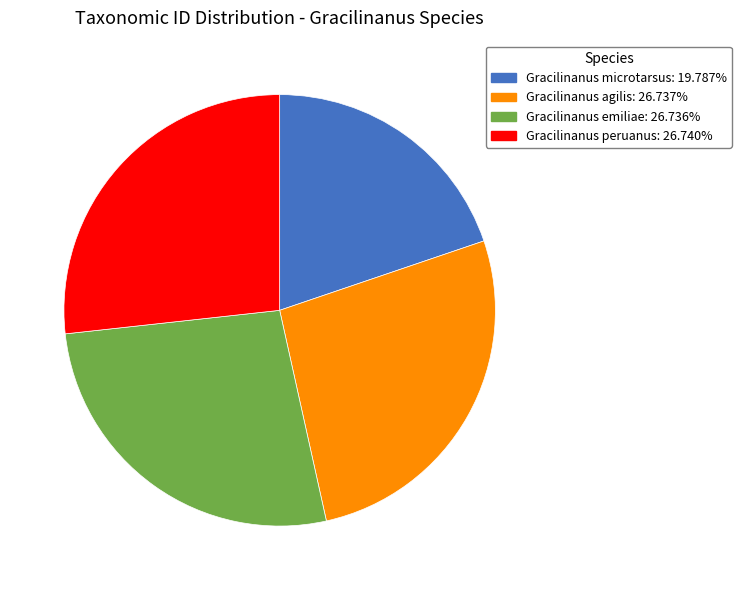

Combined, do Gracilinanus agilis: 26.737% and Gracilinanus emiliae: 26.736% account for over 50%?

Yes